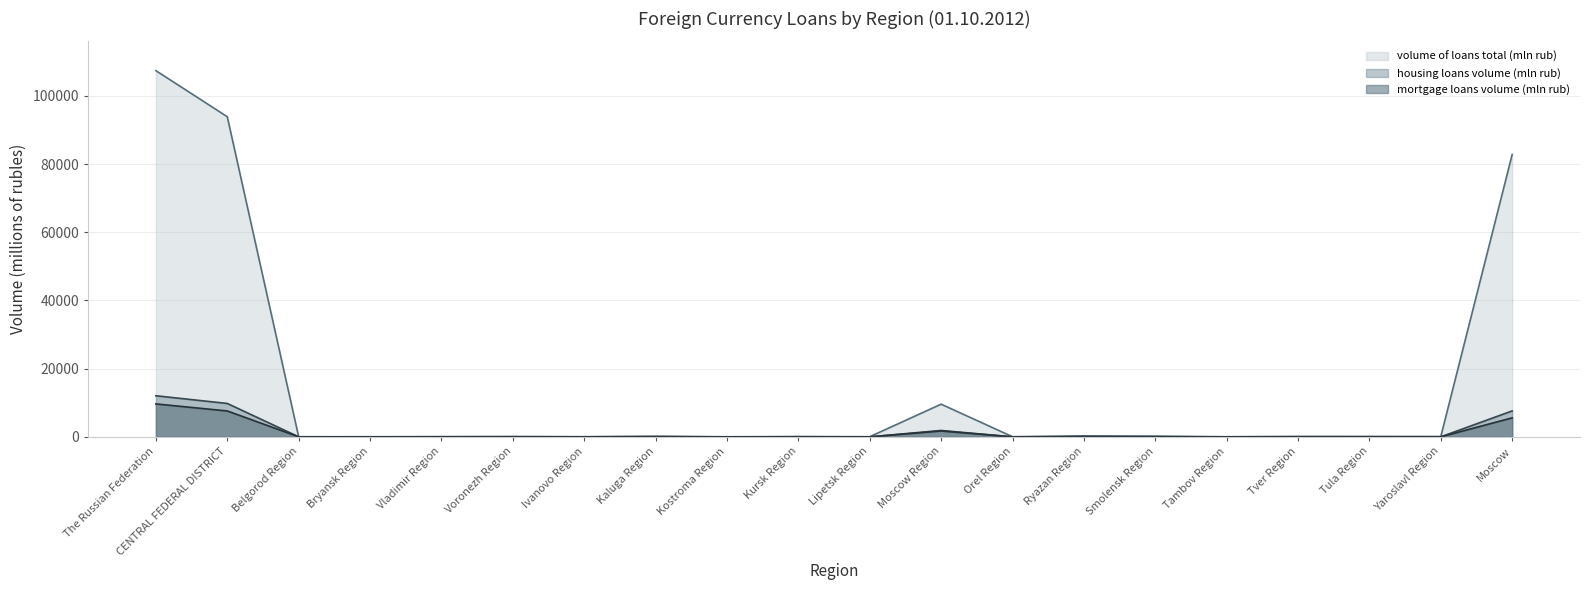

What is the difference between the second highest and second lowest values in the volume of loans total (mln rub) series?

93839